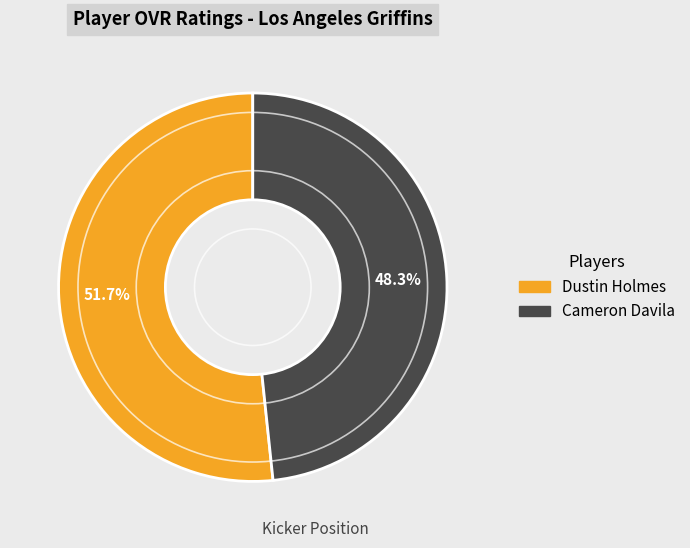

What percentage is the Dustin Holmes slice, to the nearest percent?

52%